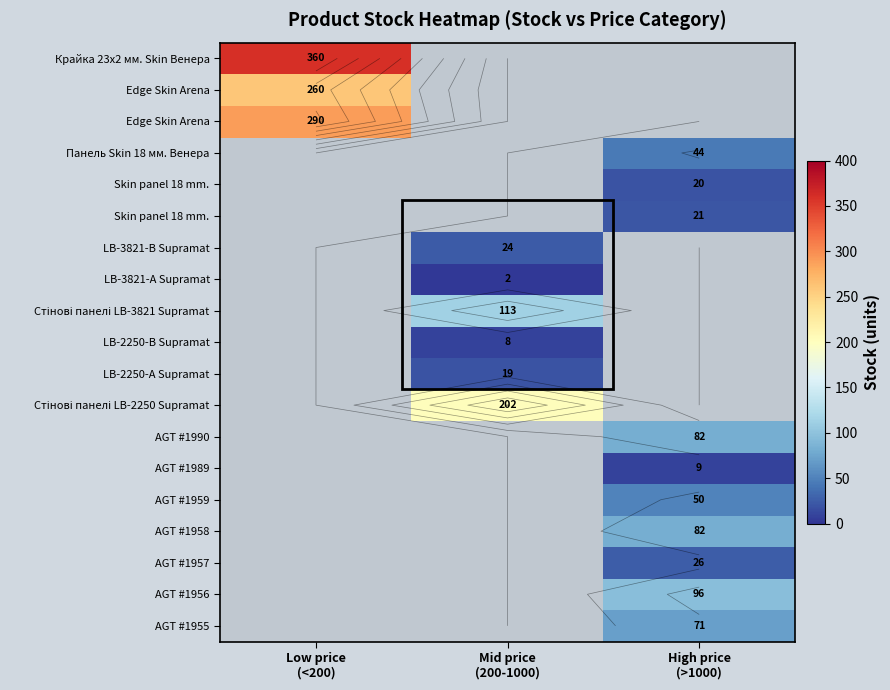

How many categories are shown in the chart?

3